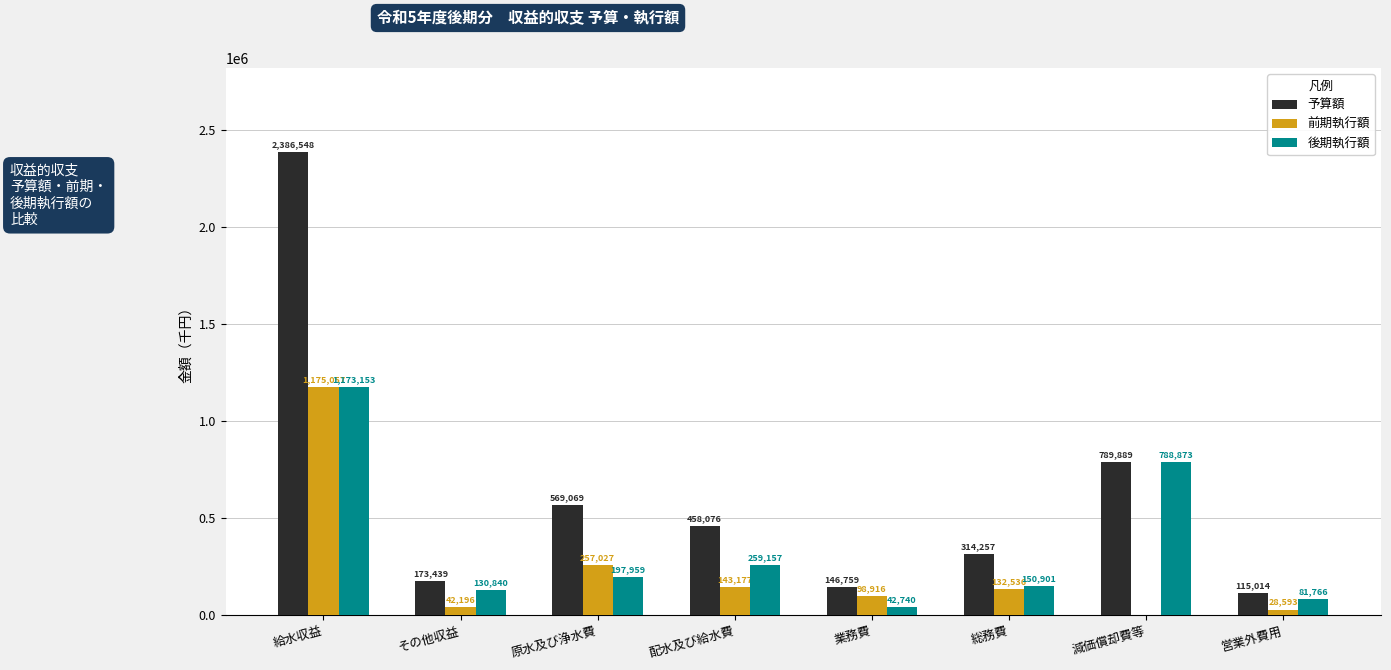

What is the maximum value for 前期執行額?

1175057